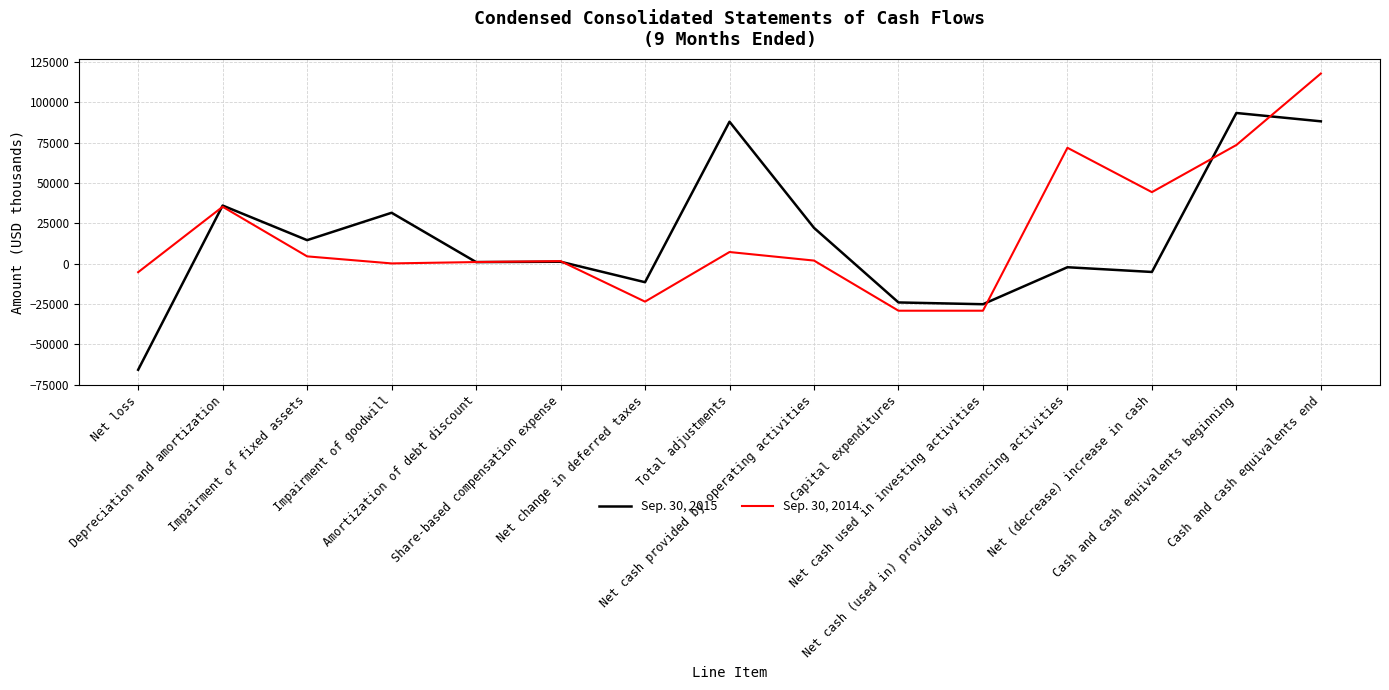

What is the total value across all series at Total adjustments?

95242